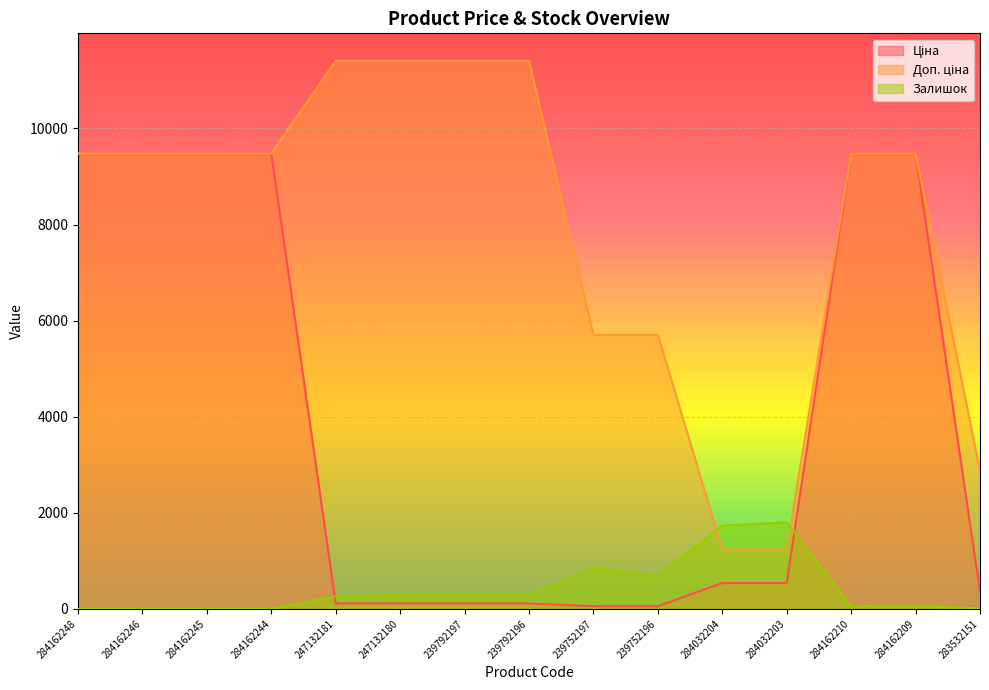

Where do Залишок and Ціна first cross each other?

284162244 and 247132181